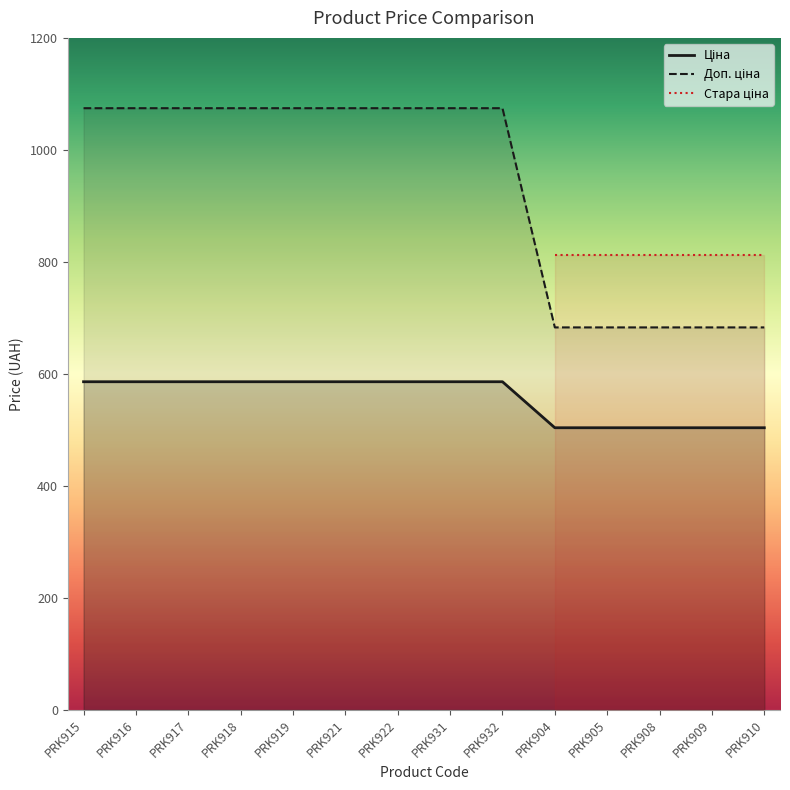

Is it true that Доп. ціна equals 1725.2 at PRK917?

False